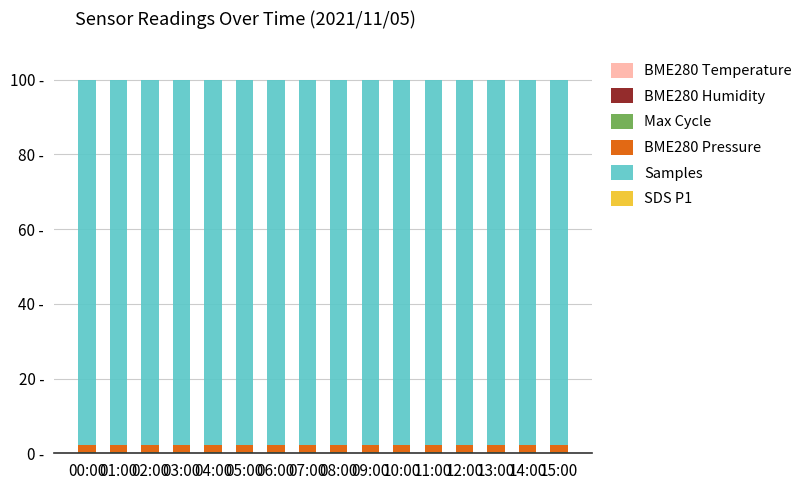

Are the bars grouped side by side (vs. stacked)?

No